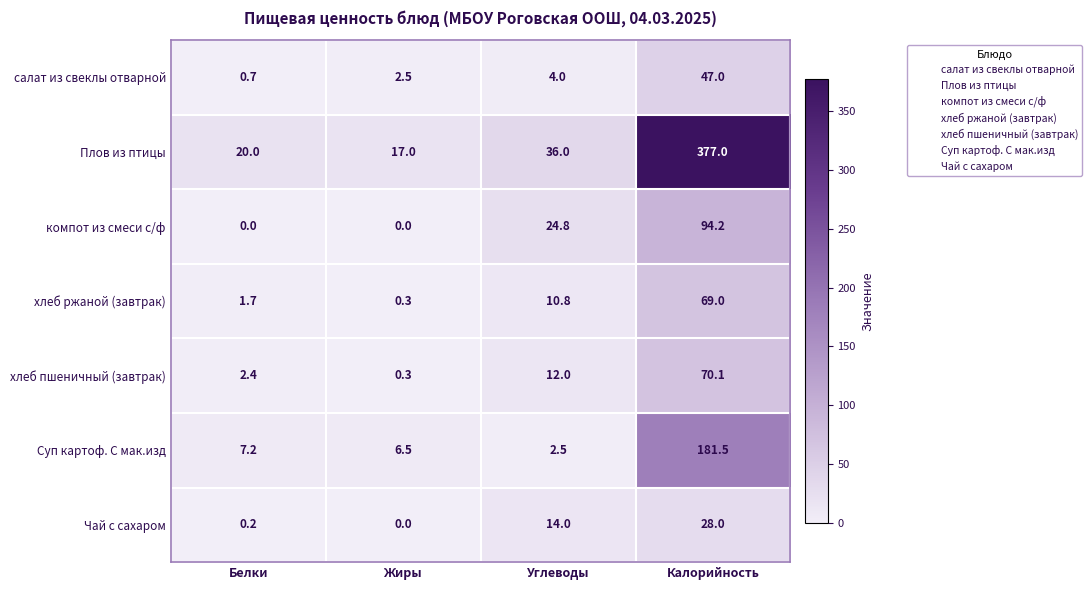

At which category is the sum across all series the highest?

Калорийность